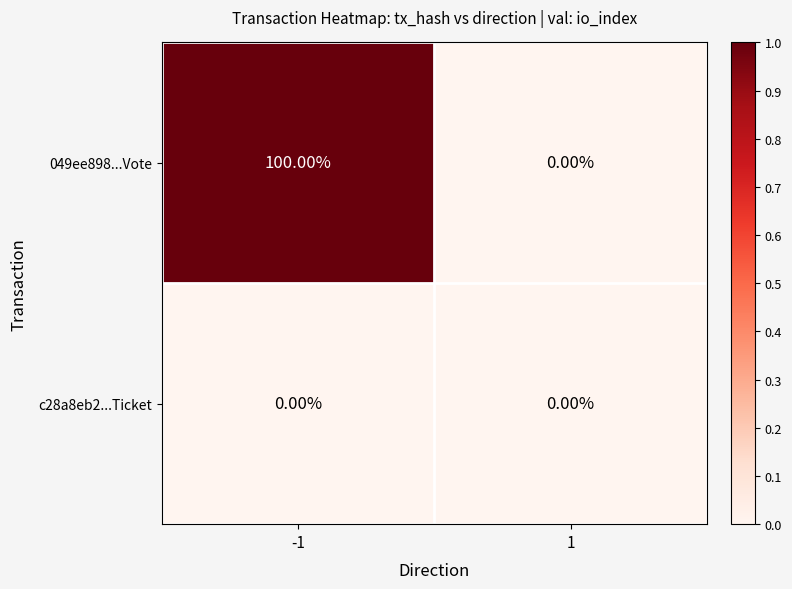

Which series has the largest range (max minus min)?

049ee898...Vote